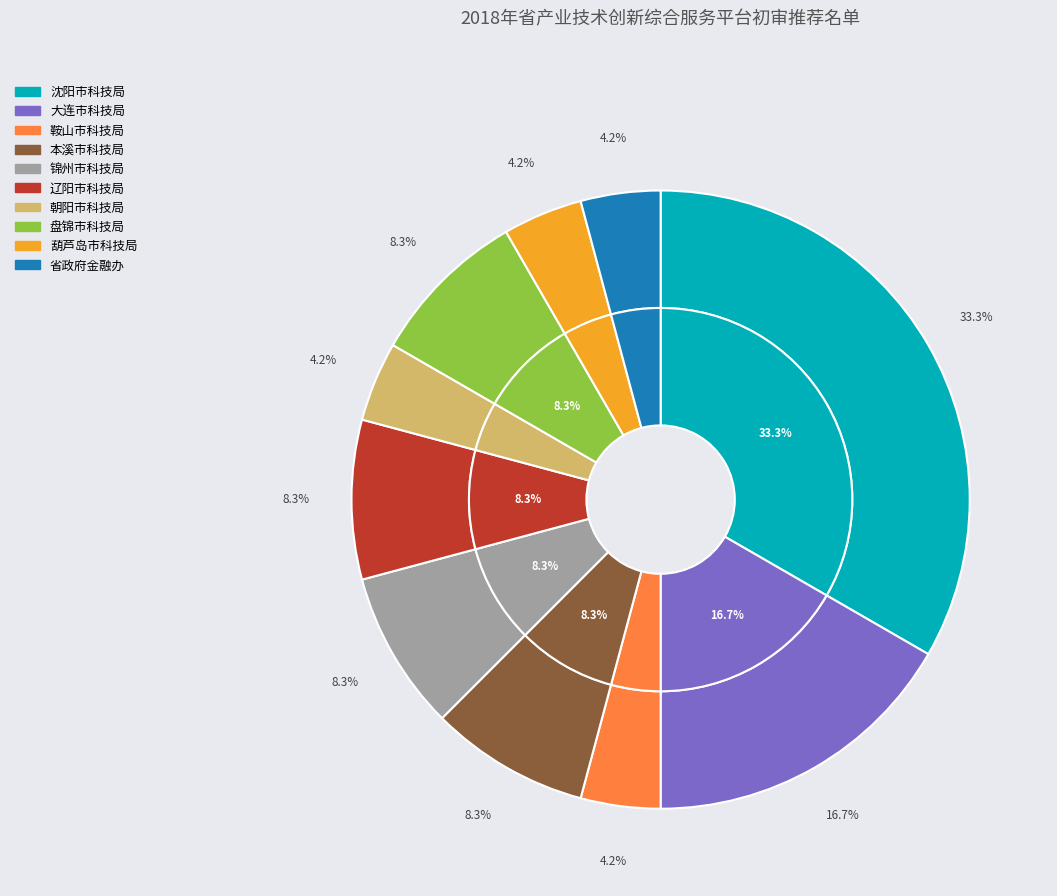

How many slices are in this pie chart?

10